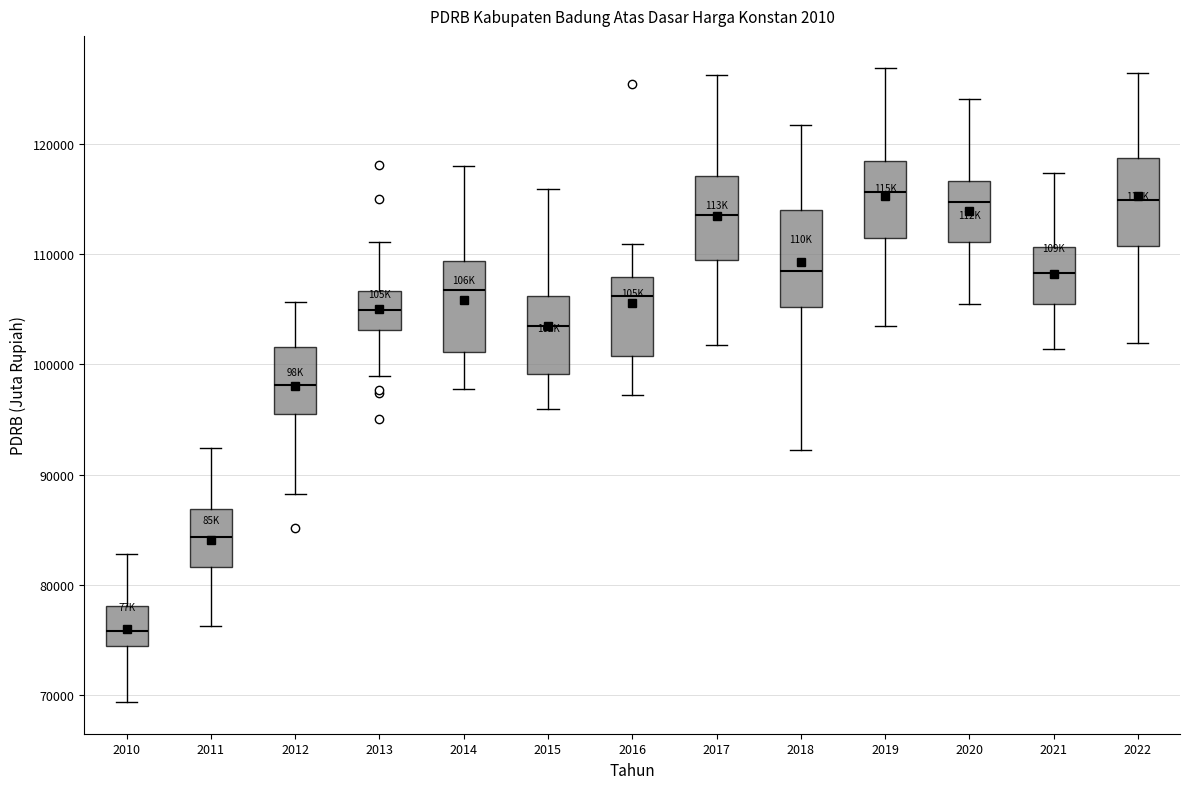

Where does the lower whisker of the box at x = 2020 end on the y-axis? The values are not printed on the chart, so give them approximately, as read against the axis.

105000